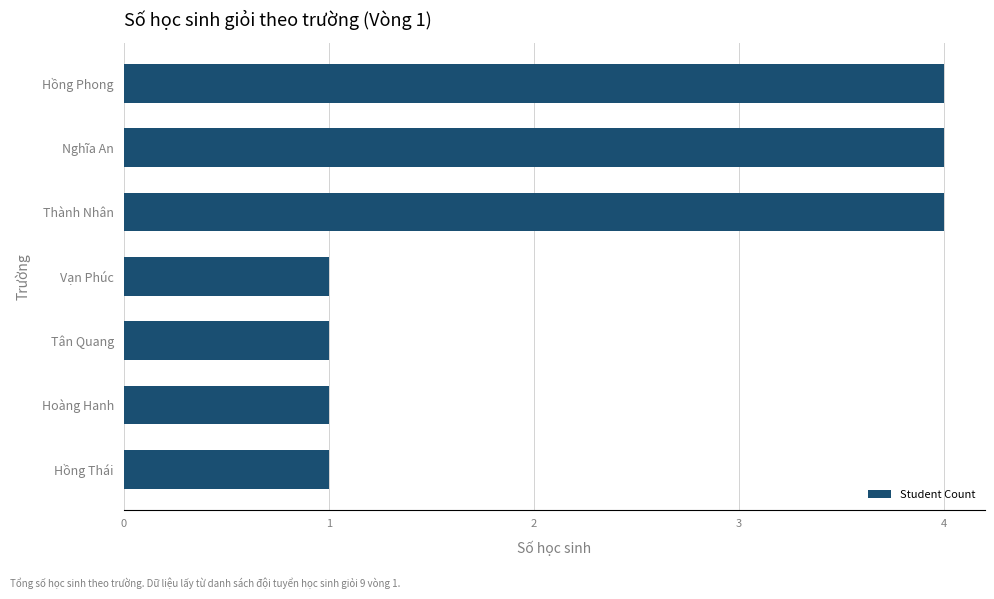

Reading bottom to top, what are all the values shown in this chart?

Hồng Thái=1	Hoàng Hanh=1	Tân Quang=1	Vạn Phúc=1	Thành Nhân=4	Nghĩa An=4	Hồng Phong=4